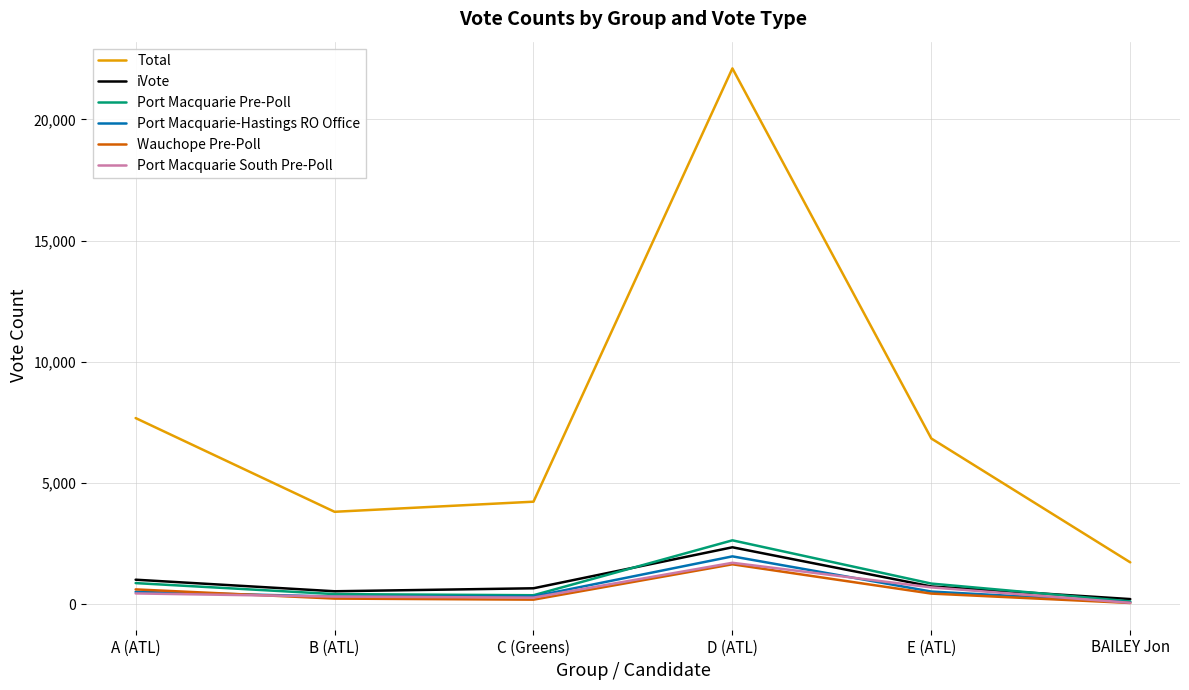

At how many categories does at least one series exceed 9173?

1